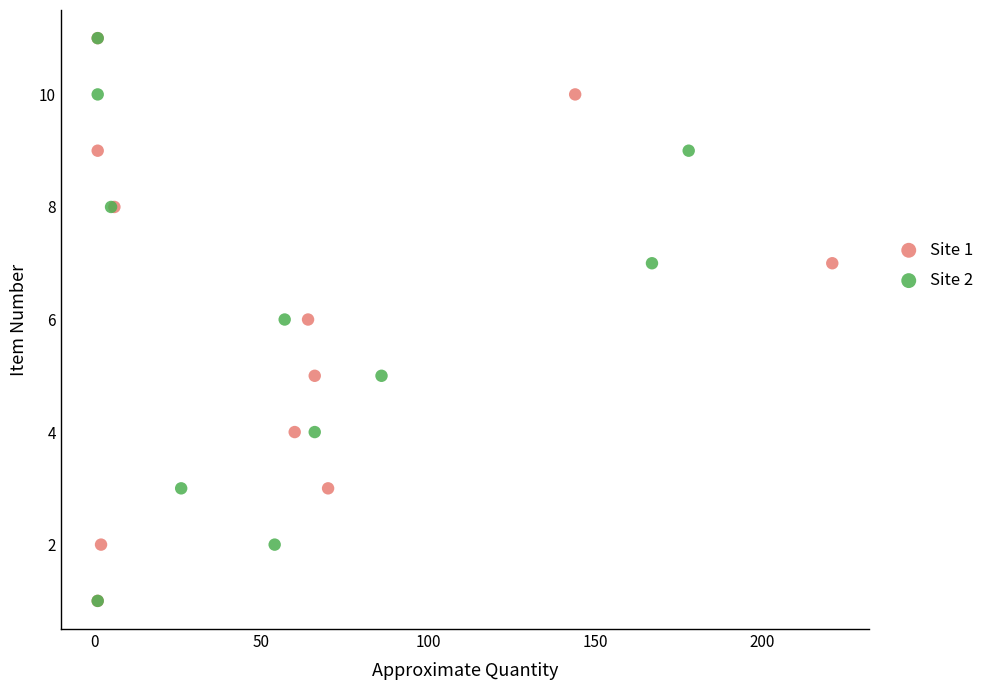

What are all the series names shown in the legend?

Site 1, Site 2